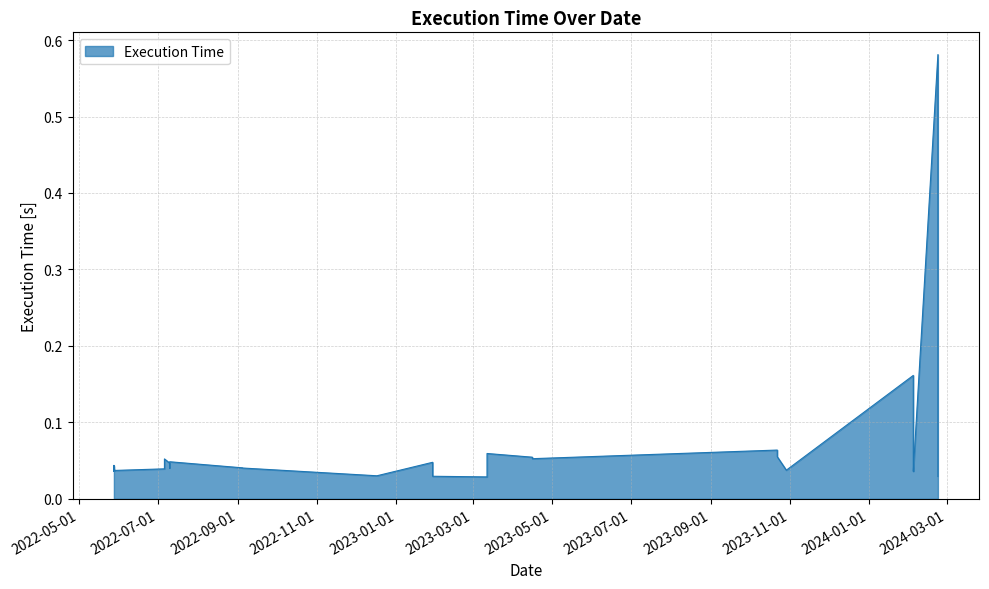

How many data points does each series have?

34